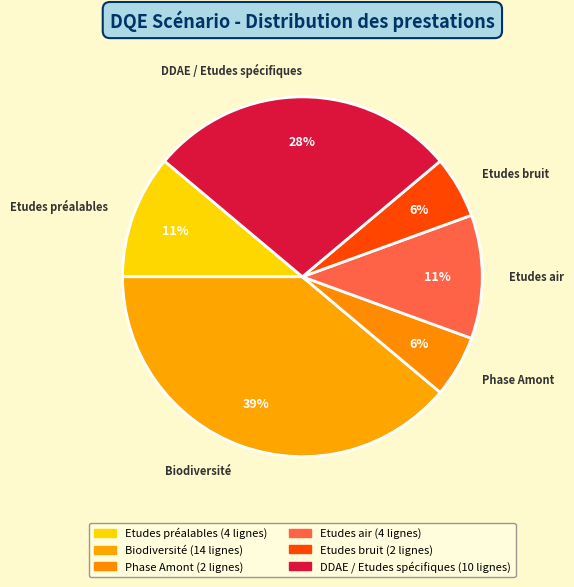

Is it true that DDAE / Etudes spécifiques is 28% of the pie?

True